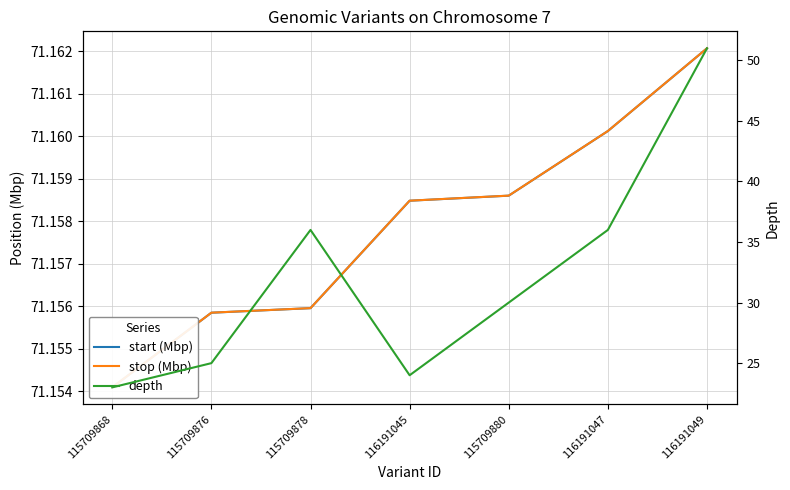

Reading right to left, what are all the values shown in this chart?

start (Mbp): 116191049=71.2	116191047=71.2	115709880=71.2	116191045=71.2	115709878=71.2	115709876=71.2	115709868=71.2
stop (Mbp): 116191049=71.2	116191047=71.2	115709880=71.2	116191045=71.2	115709878=71.2	115709876=71.2	115709868=71.2
depth: 116191049=51.0	116191047=36.0	115709880=30.0	116191045=24.0	115709878=36.0	115709876=25.0	115709868=23.0